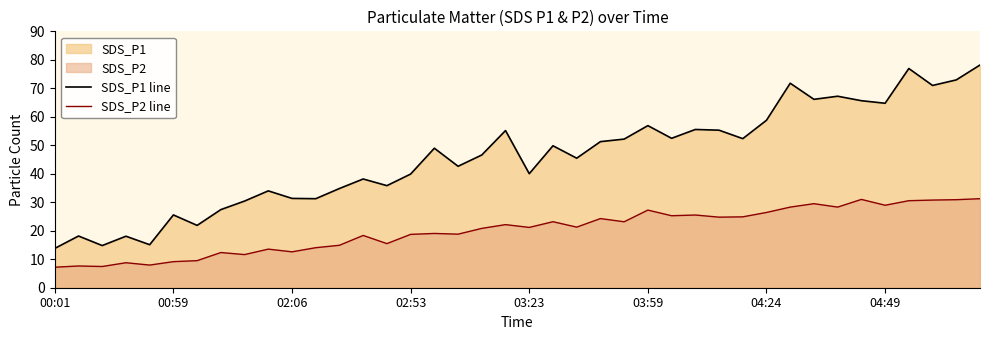

Does the chart have visible grid lines?

No